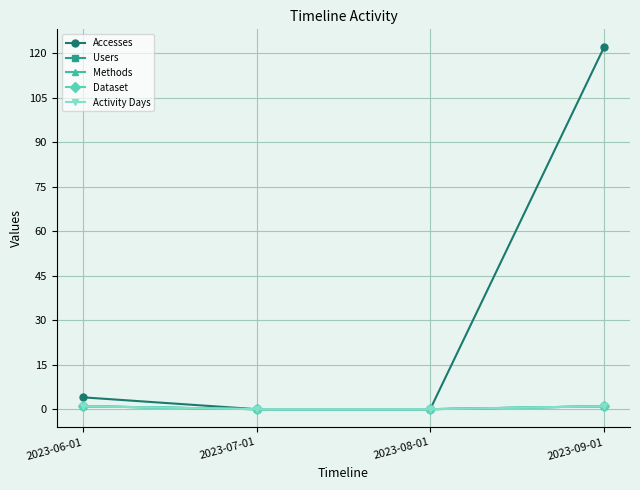

Which series changed the most between 2023-06-01 and 2023-08-01?

Accesses